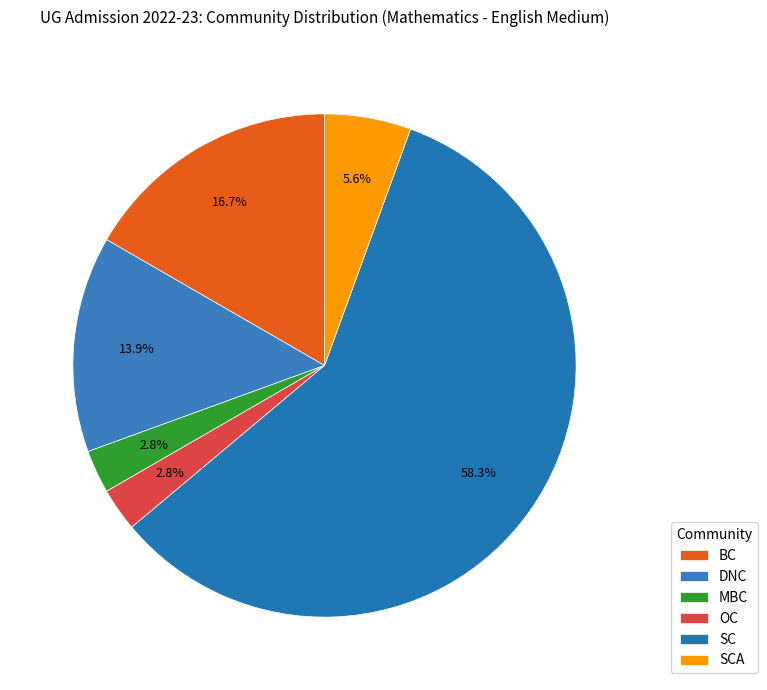

What percentage is NOT represented by OC?

97.2%